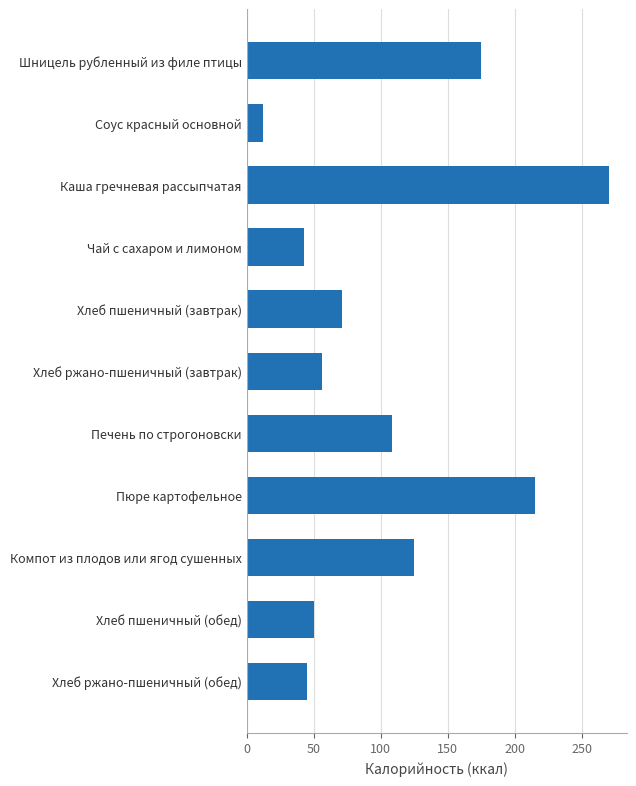

What is the label of the 3rd bar from the bottom?

Компот из плодов или ягод сушенных